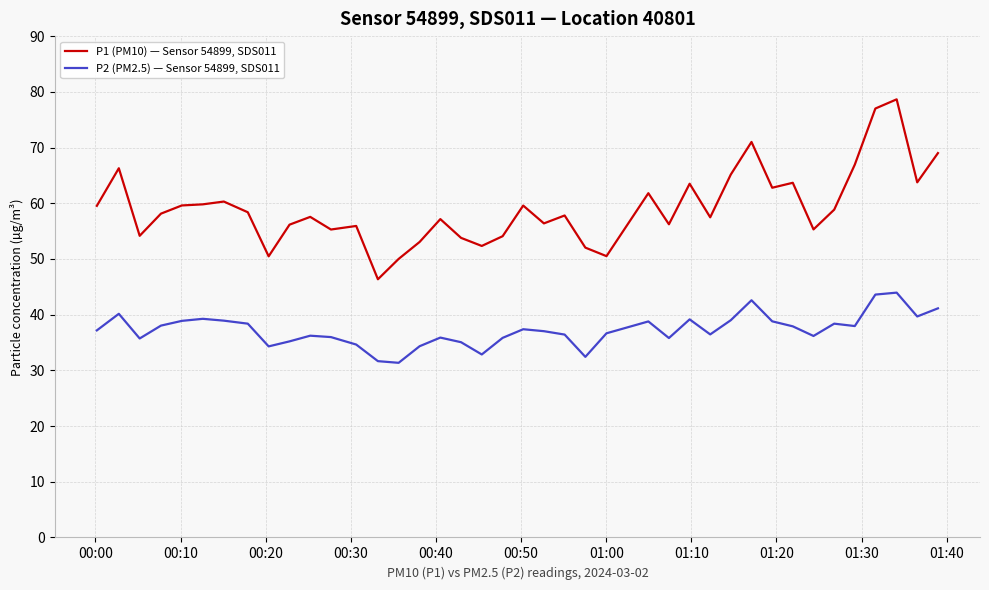

List the series in order of their overall mean, lowest first.

P2 (PM2.5) — Sensor 54899, SDS011, P1 (PM10) — Sensor 54899, SDS011